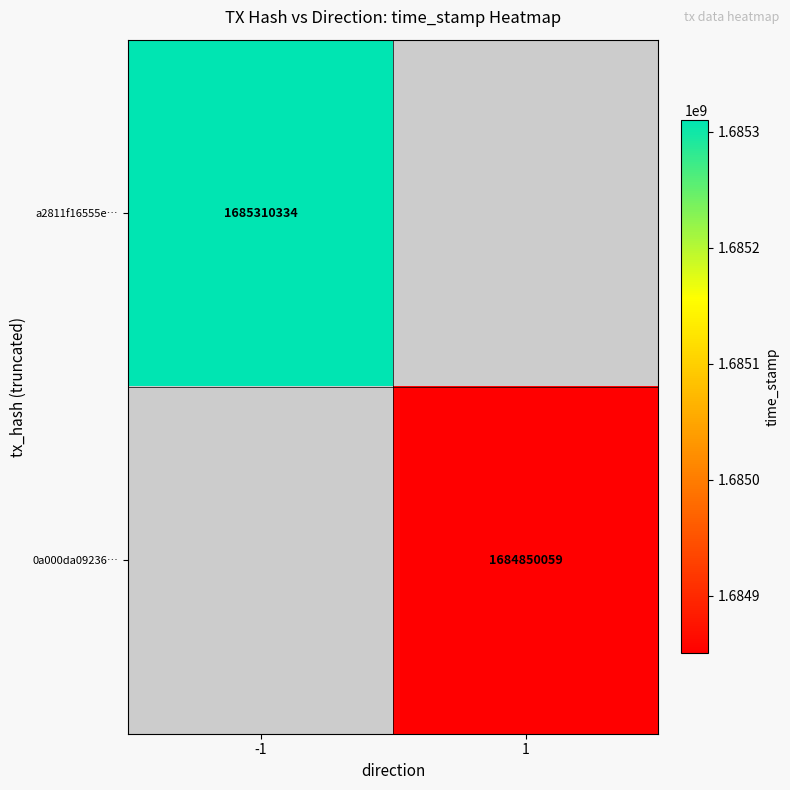

True or false: 0a000da09236… has a value of 1684850059 at 1.

True